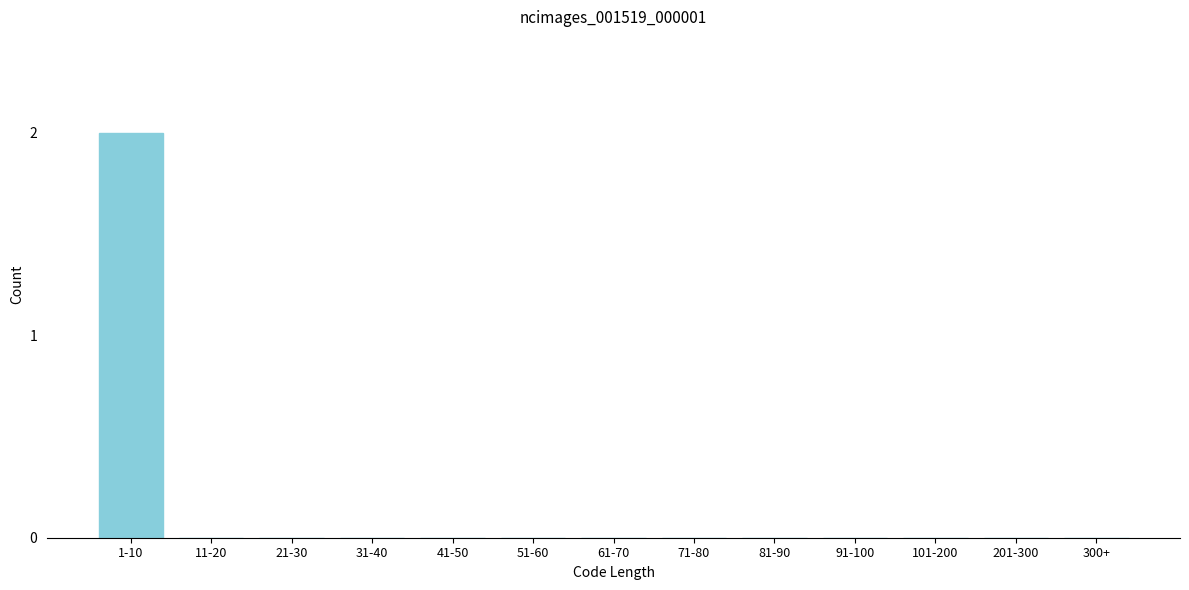

Reading left to right, list all the values displayed in this chart.

1-10=2	11-20=0	21-30=0	31-40=0	41-50=0	51-60=0	61-70=0	71-80=0	81-90=0	91-100=0	101-200=0	201-300=0	300+=0